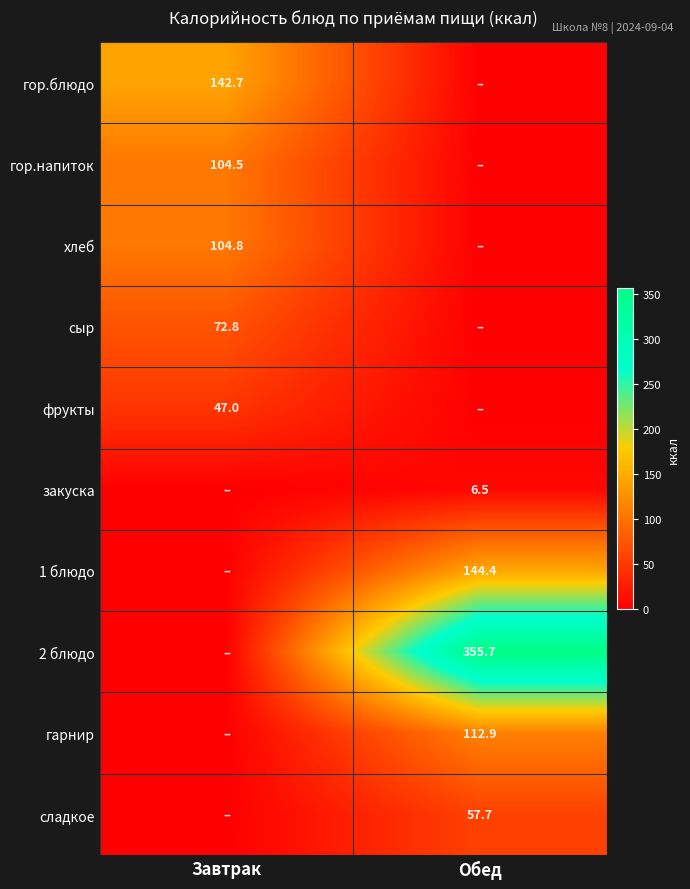

Is it true that закуска equals 6.5 at Обед?

True